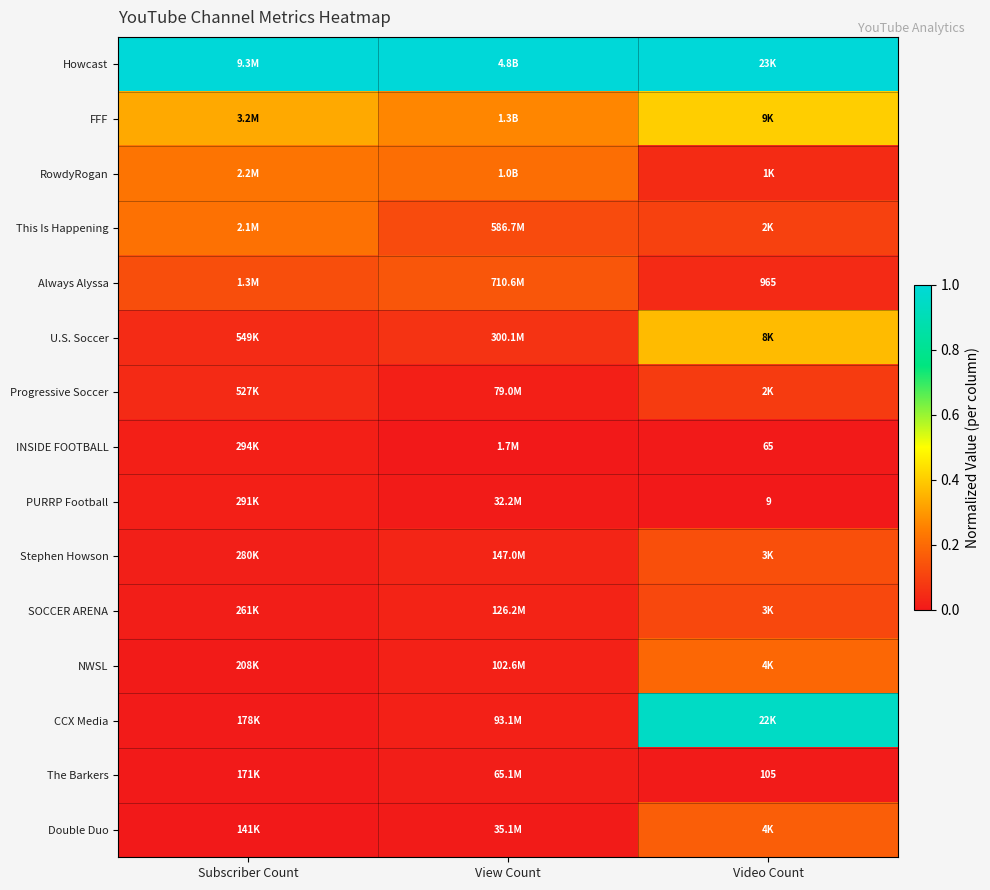

At how many categories does at least one series exceed 0?

3